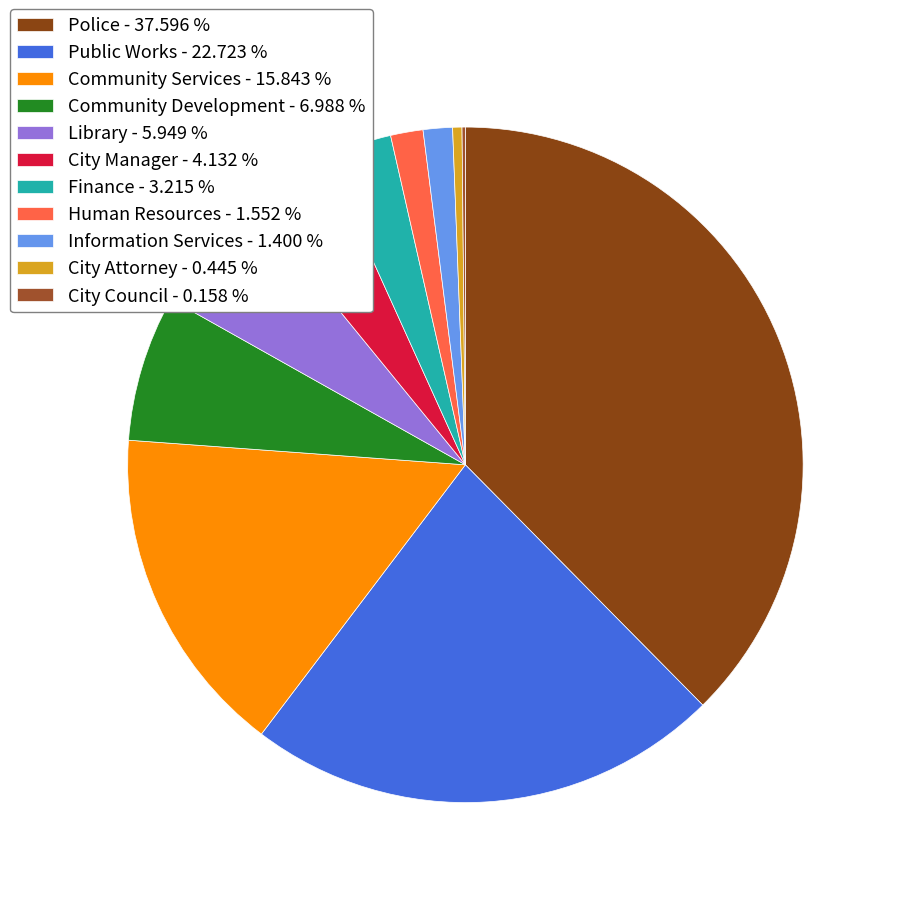

Which category has the smallest portion of the pie?

City Council